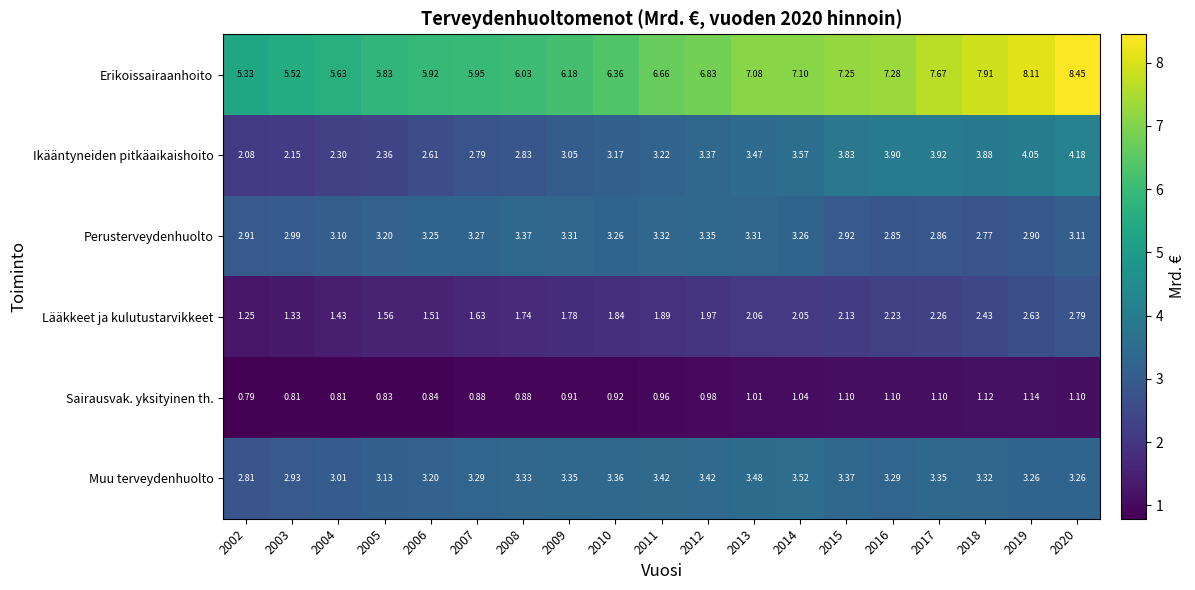

Which series has the widest spread of values?

Erikoissairaanhoito